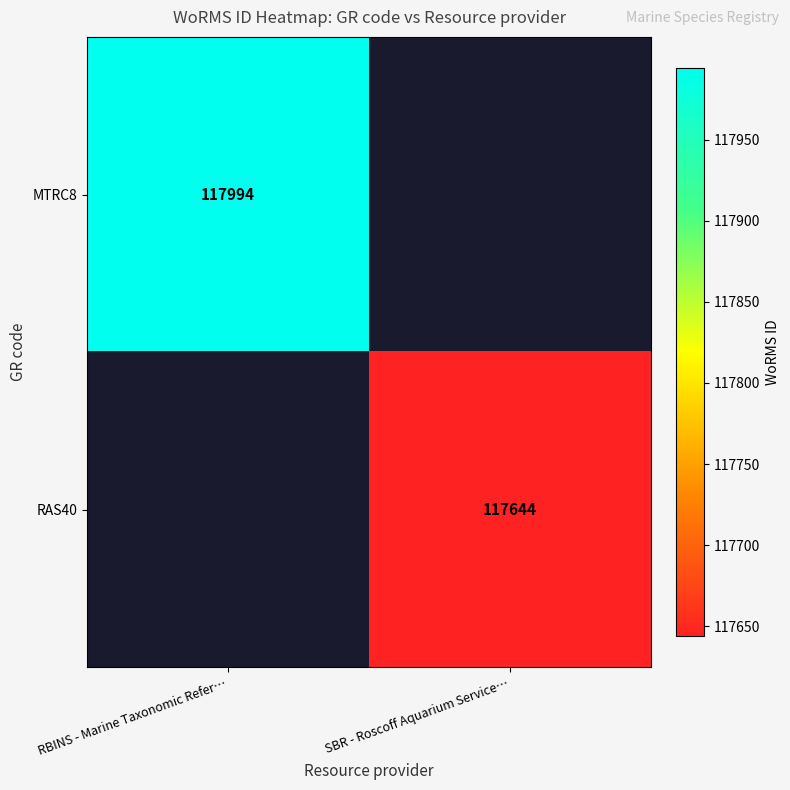

True or false: MTRC8 has a value of 117994 at RBINS - Marine Taxonomic Refer….

True